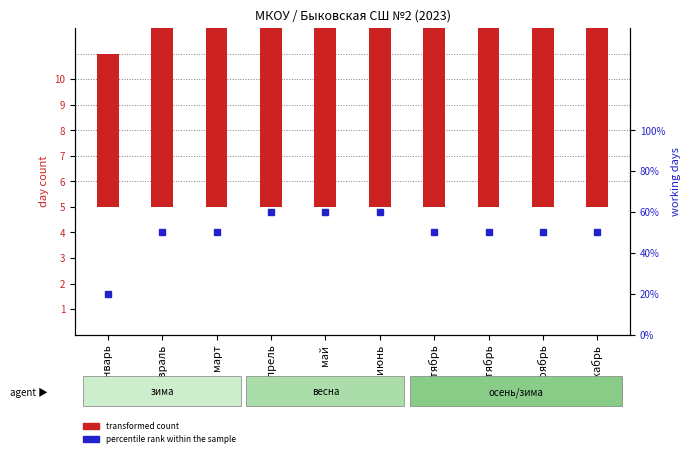

What is the label of the 4th bar from the left?

апрель